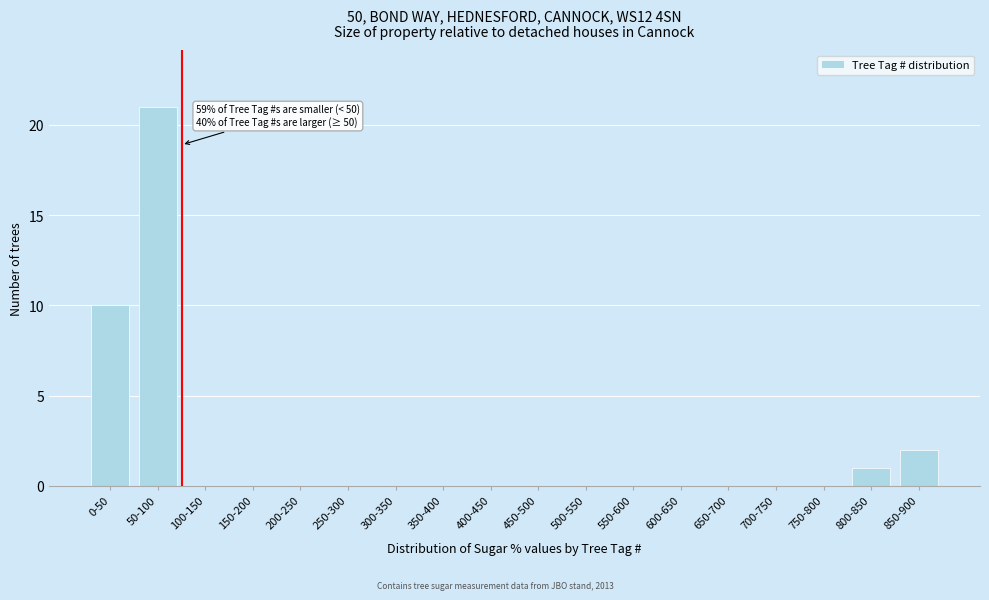

Reading left to right, what are all the values shown in this chart?

0-50=10	50-100=21	100-150=0	150-200=0	200-250=0	250-300=0	300-350=0	350-400=0	400-450=0	450-500=0	500-550=0	550-600=0	600-650=0	650-700=0	700-750=0	750-800=0	800-850=1	850-900=2